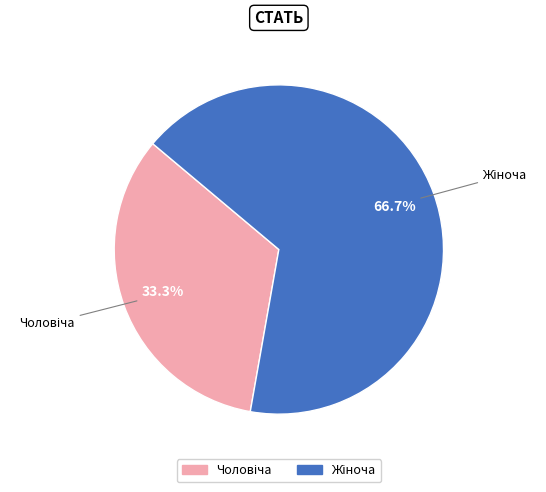

Count the number of slices in the pie.

2